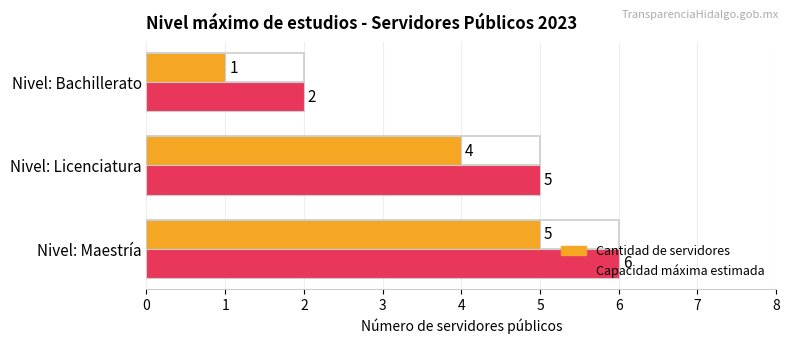

What is the minimum value shown in the chart?

1